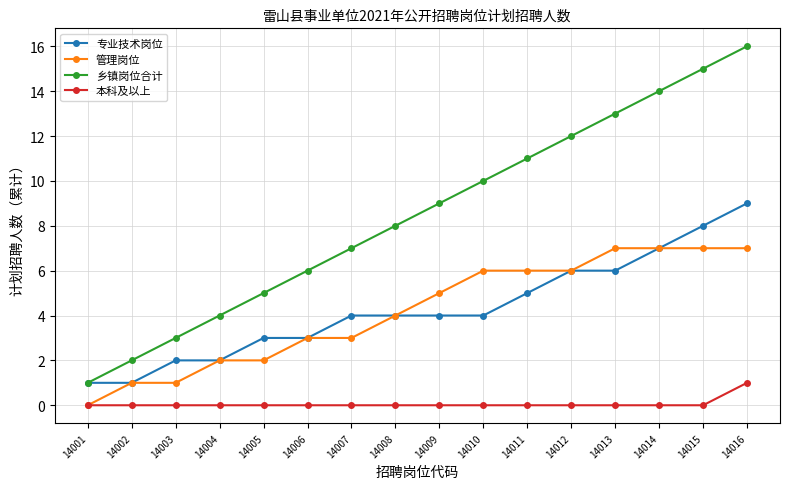

Reading right to left, list all the values displayed in this chart.

专业技术岗位: 14016=9	14015=8	14014=7	14013=6	14012=6	14011=5	14010=4	14009=4	14008=4	14007=4	14006=3	14005=3	14004=2	14003=2	14002=1	14001=1
管理岗位: 14016=7	14015=7	14014=7	14013=7	14012=6	14011=6	14010=6	14009=5	14008=4	14007=3	14006=3	14005=2	14004=2	14003=1	14002=1	14001=0
乡镇岗位合计: 14016=16	14015=15	14014=14	14013=13	14012=12	14011=11	14010=10	14009=9	14008=8	14007=7	14006=6	14005=5	14004=4	14003=3	14002=2	14001=1
本科及以上: 14016=1	14015=0	14014=0	14013=0	14012=0	14011=0	14010=0	14009=0	14008=0	14007=0	14006=0	14005=0	14004=0	14003=0	14002=0	14001=0